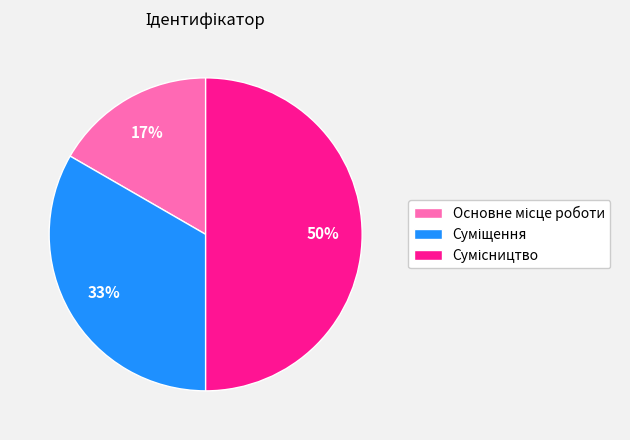

To the nearest percent, what is the difference between the largest and smallest slice percentages?

33%